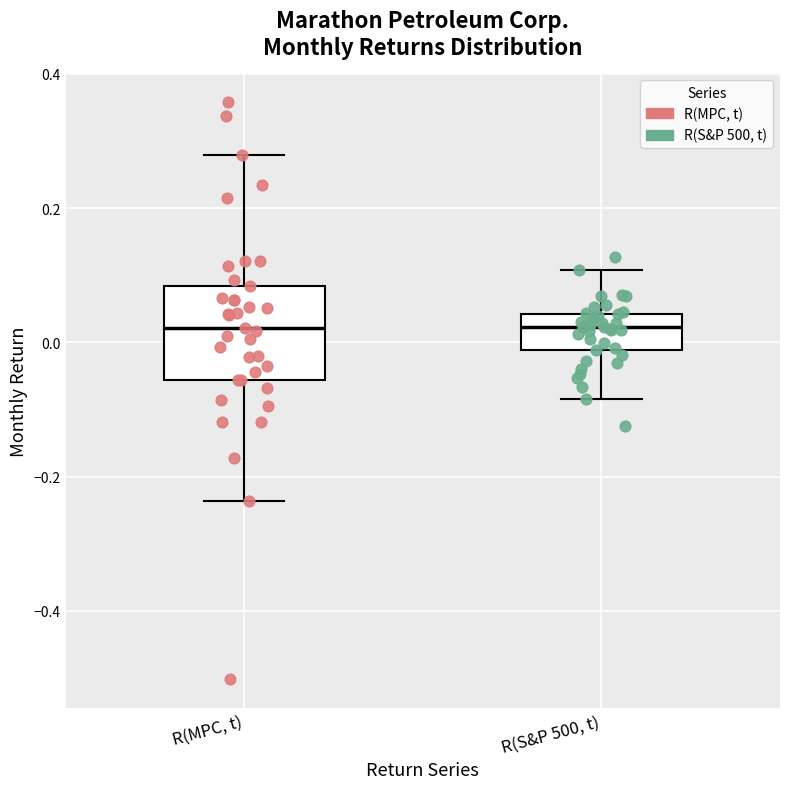

Reading left to right, read every box against the y-axis: the position of its median line, the range the box covers, and the ends of its whiskers. The values are not printed on the chart, so give them approximately, as read against the axis.

R(MPC, t): median 0.02, box -0.06 to 0.08, whiskers -0.24 to 0.28
R(S&P 500, t): median 0.02, box -0.02 to 0.04, whiskers -0.08 to 0.10